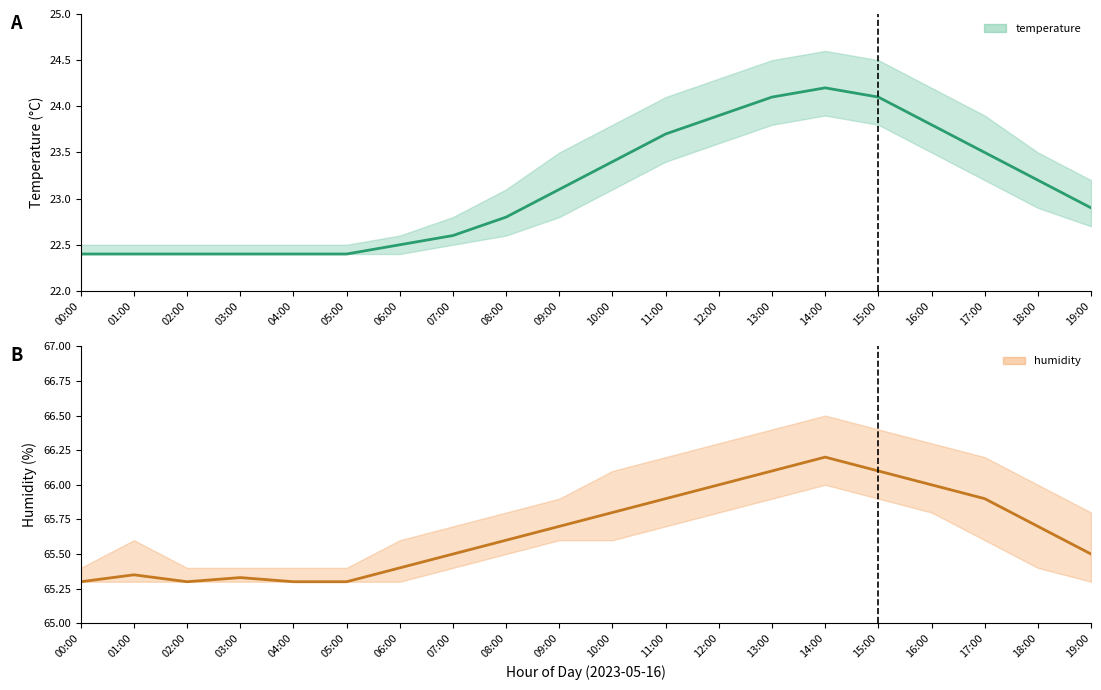

What is the highest value of the temperature series?

24.2